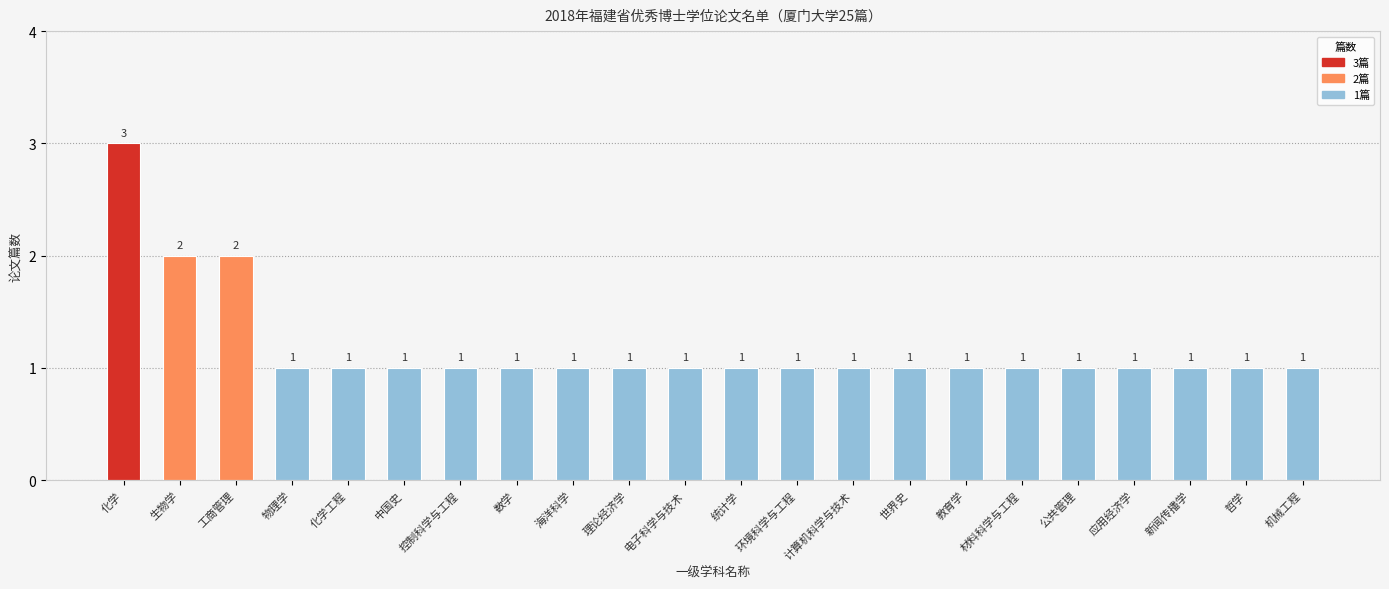

What is the smallest value displayed?

1